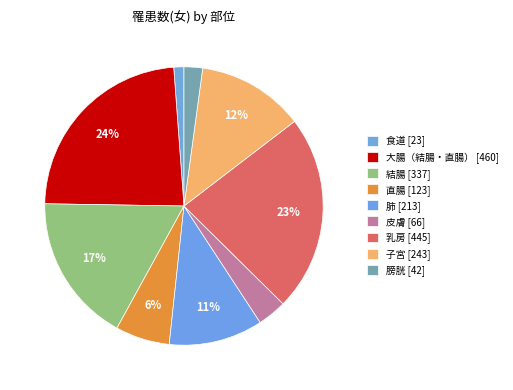

To the nearest percent, what is the difference between the largest and smallest slice percentages?

22%